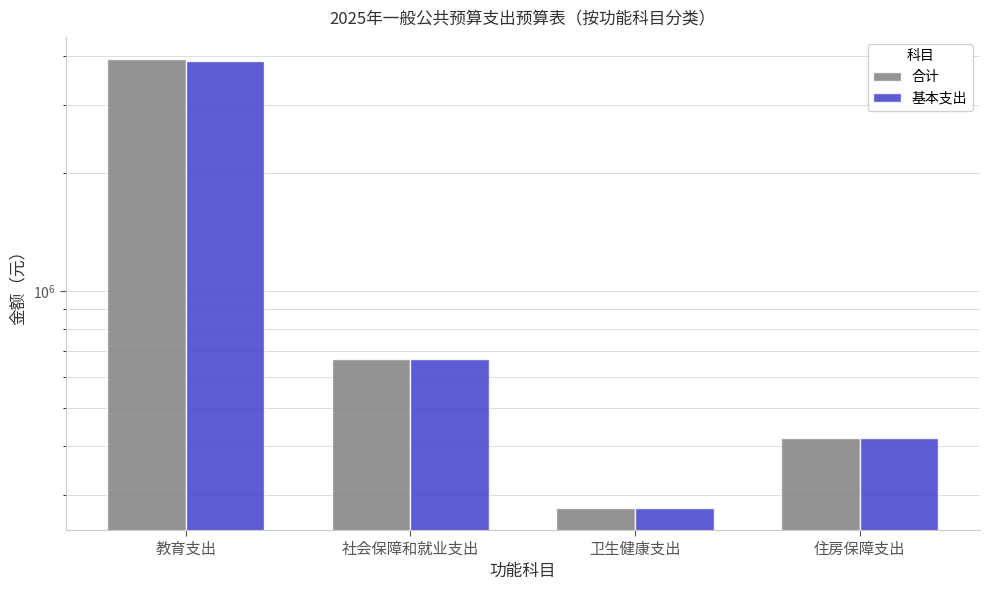

The 合计 series shows 278224.6 at 卫生健康支出. True or false?

True